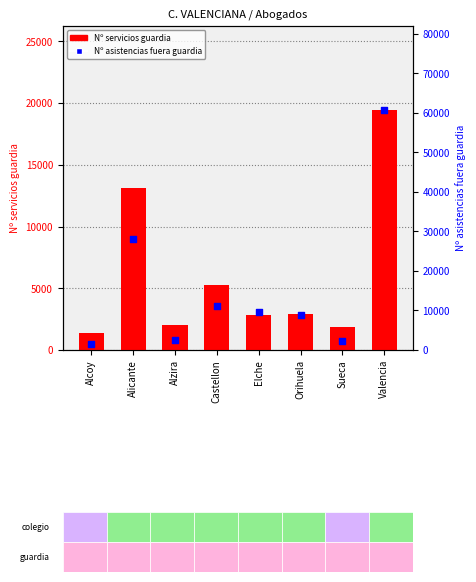

At how many categories does at least one series exceed 56119?

1